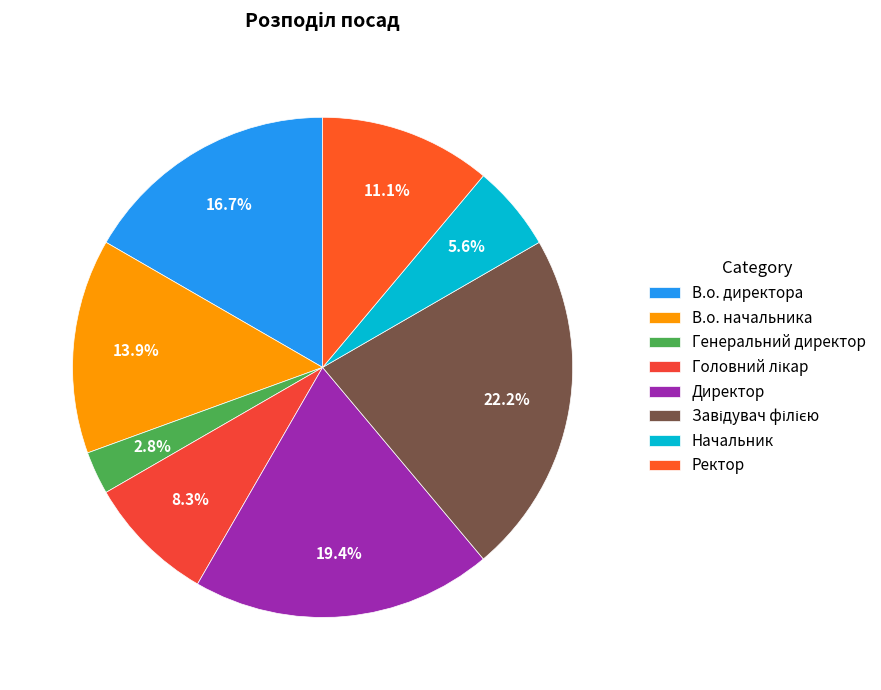

Which slice is the smallest?

Генеральний директор